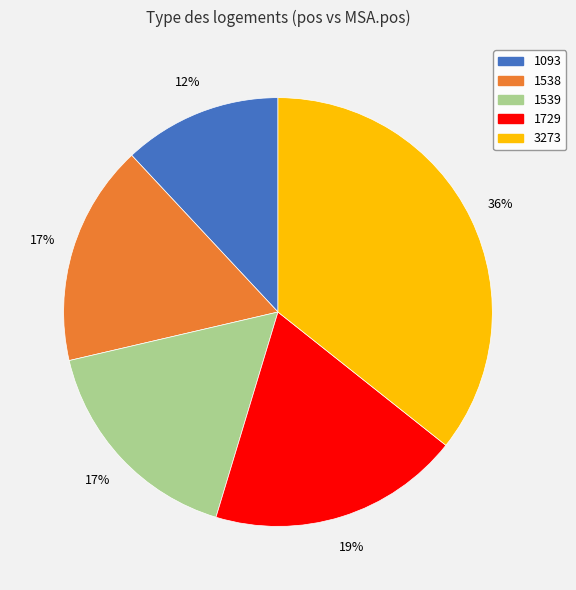

Count the number of slices in the pie.

5